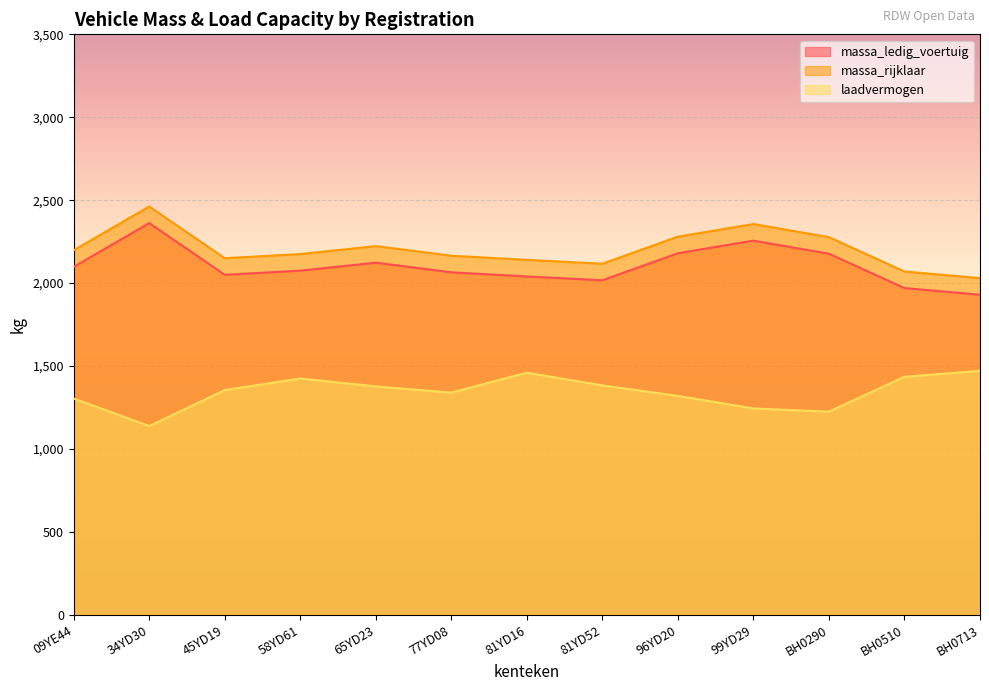

True or false: massa_rijklaar has a value of 2117 at 81YD52.

True